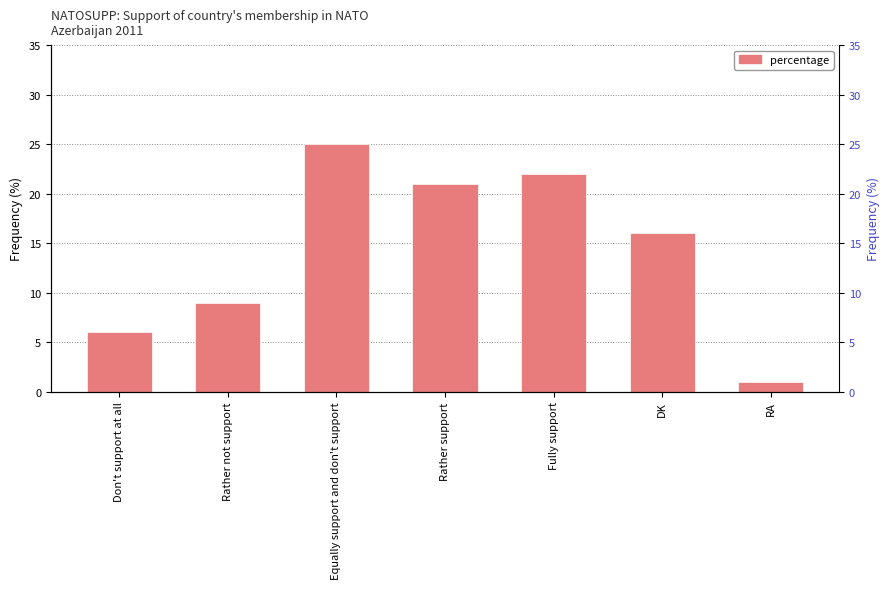

Where does the data first go above 16?

Equally support and don't support